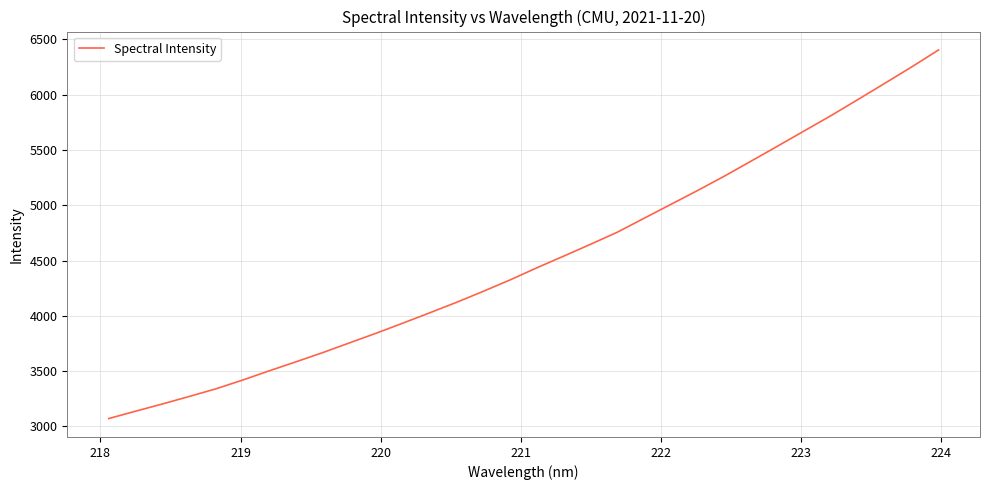

What is the difference between the maximum and minimum values?

3332.8